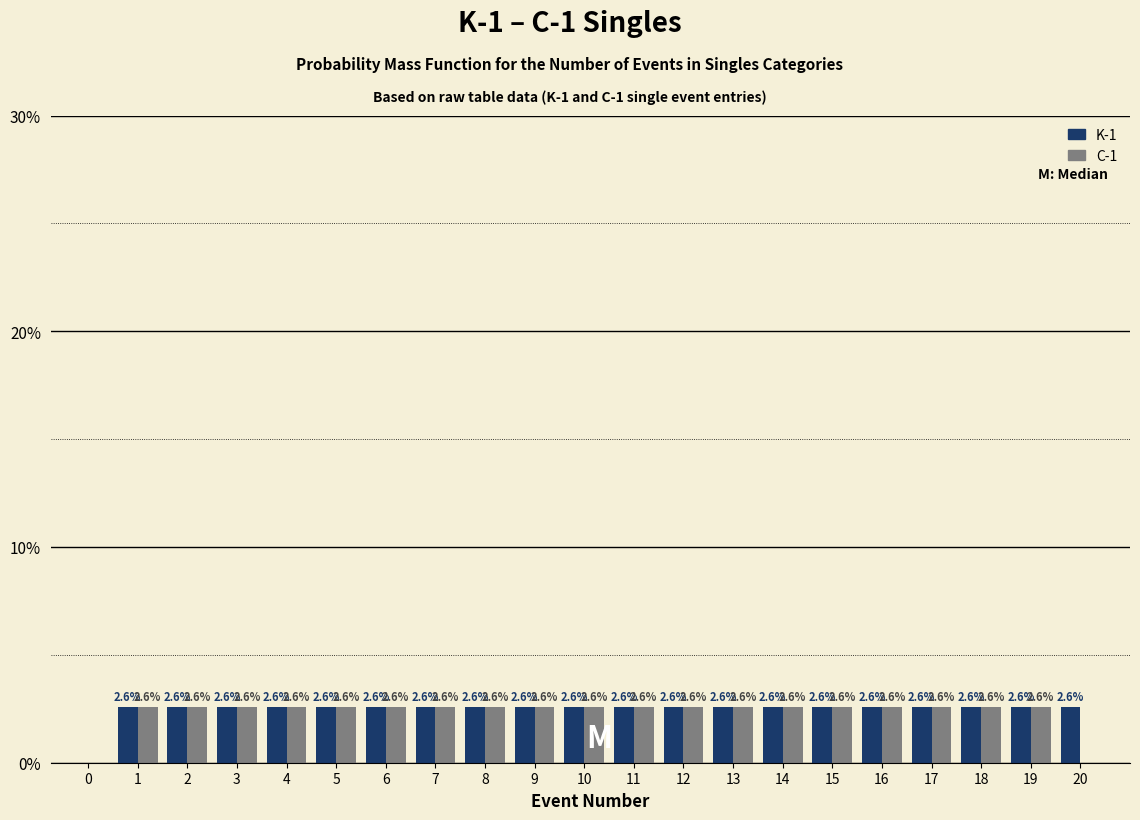

What is the greatest value displayed?

2.6